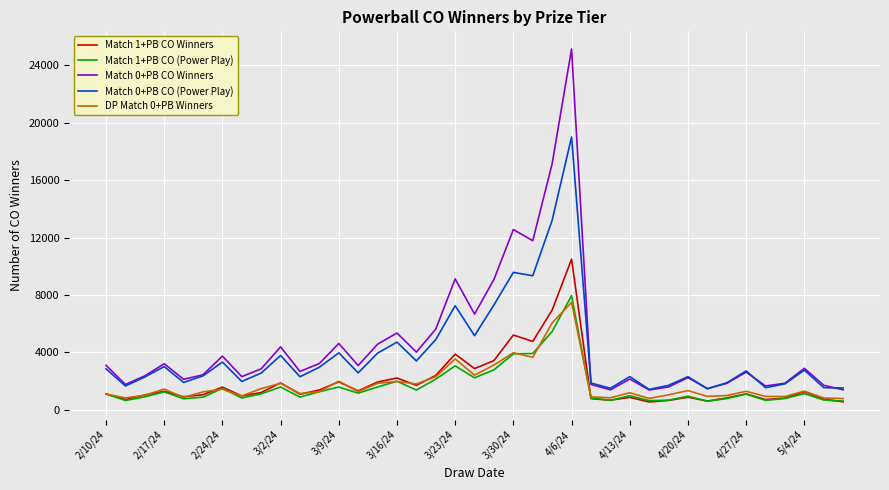

What is the minimum value shown in the chart?

544